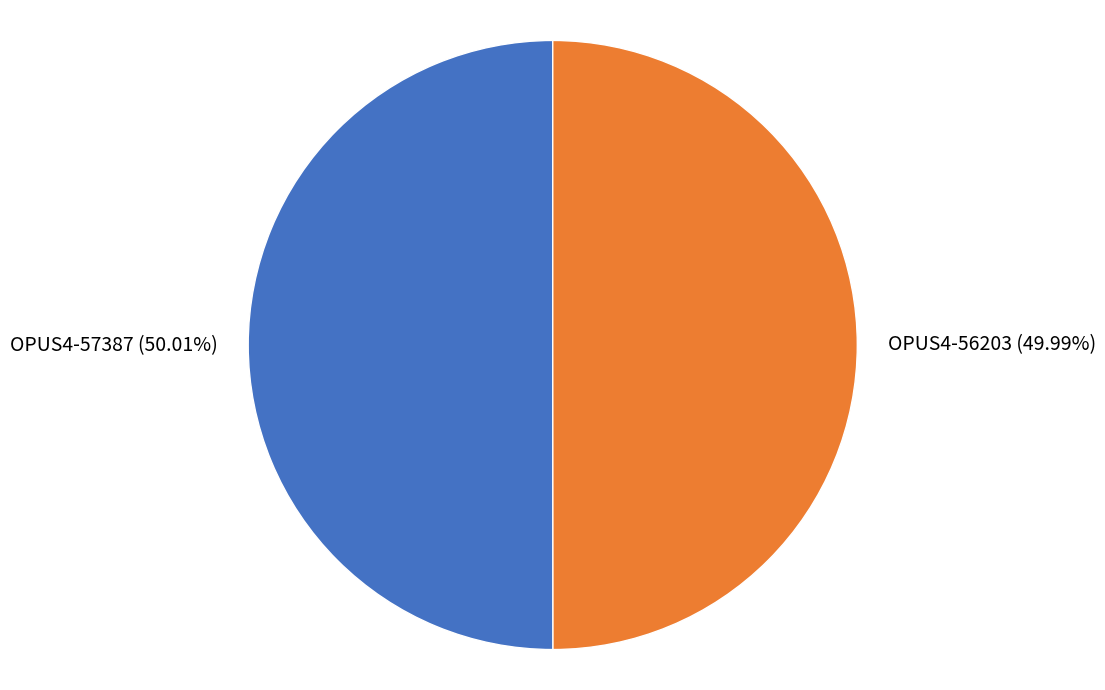

Does any single category account for the majority?

Yes